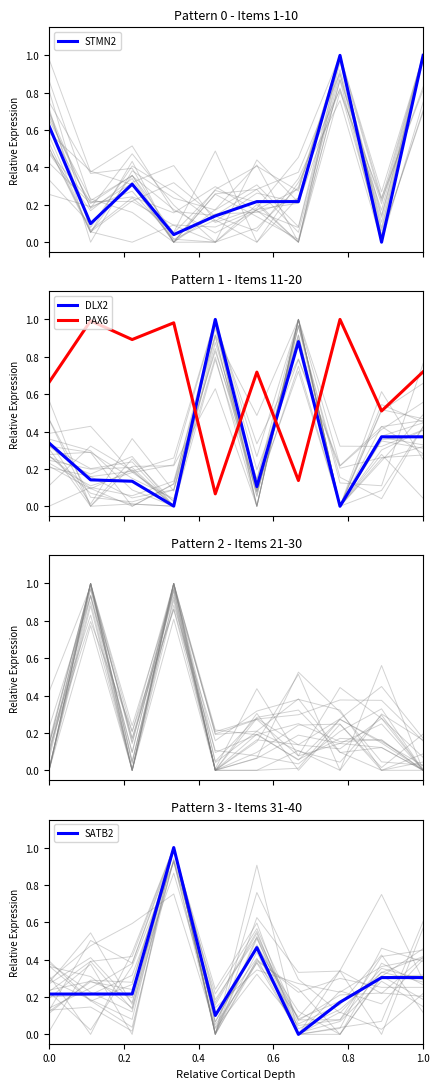

How many intersections are there between PAX6 and DLX2?

4